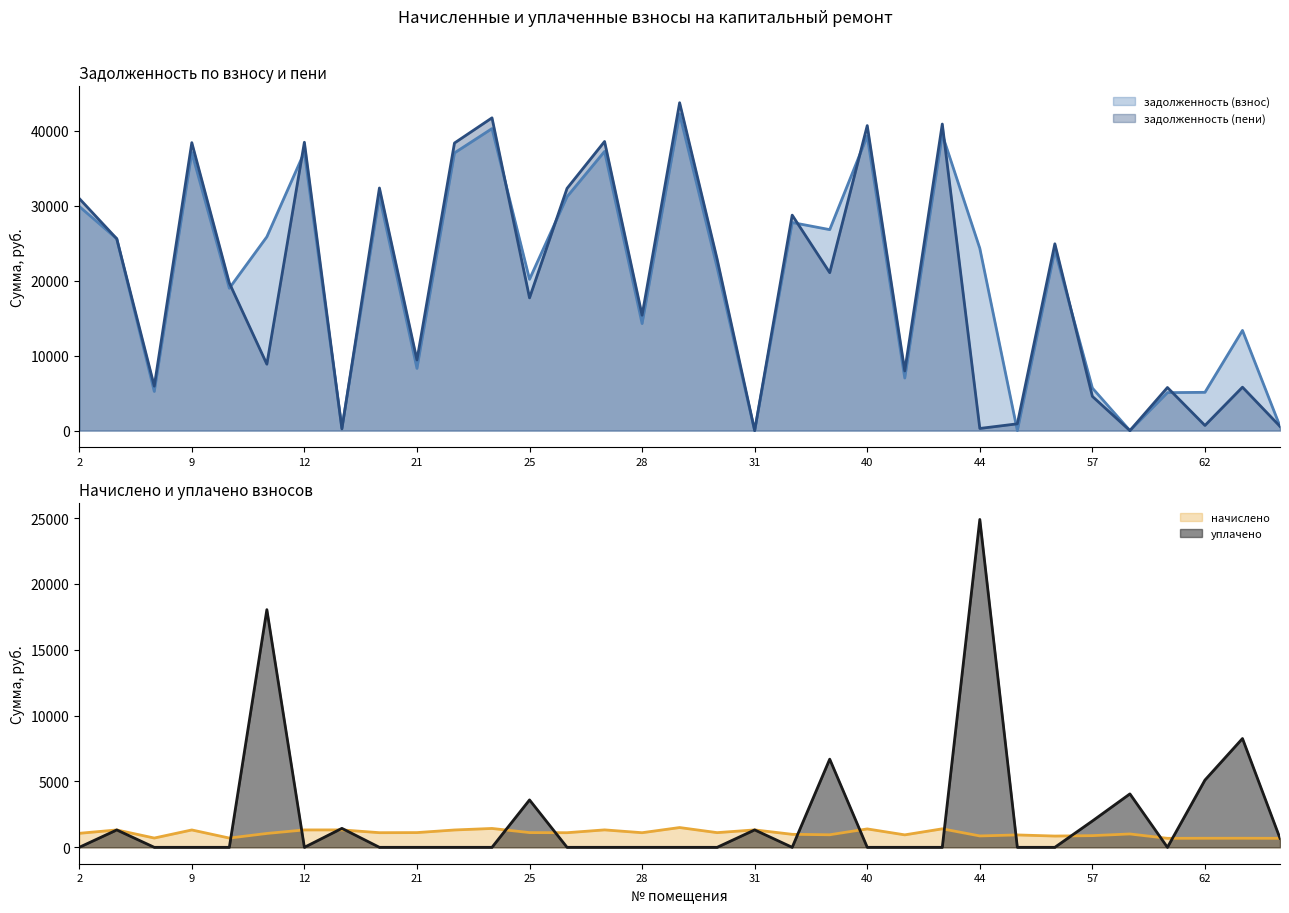

At 43, list the series in order from smallest to largest.

уплачено, начислено, задолженность (взнос), задолженность (пени)